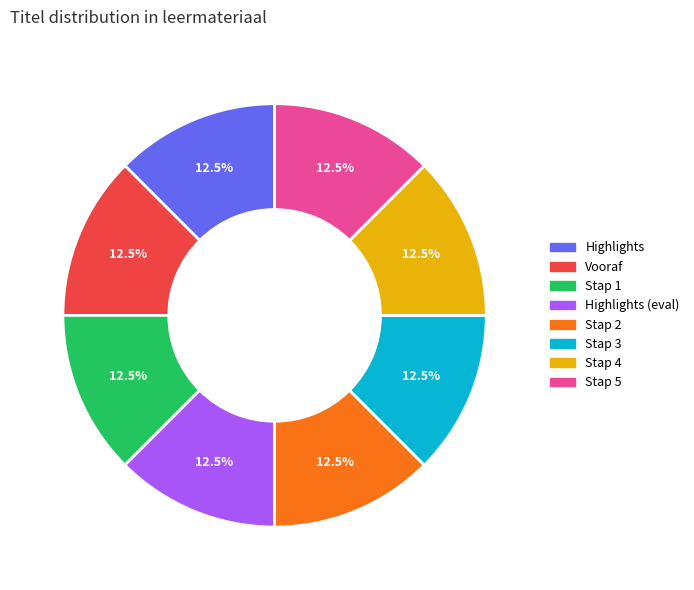

What is the total percentage of Stap 1 and Vooraf?

25.0%